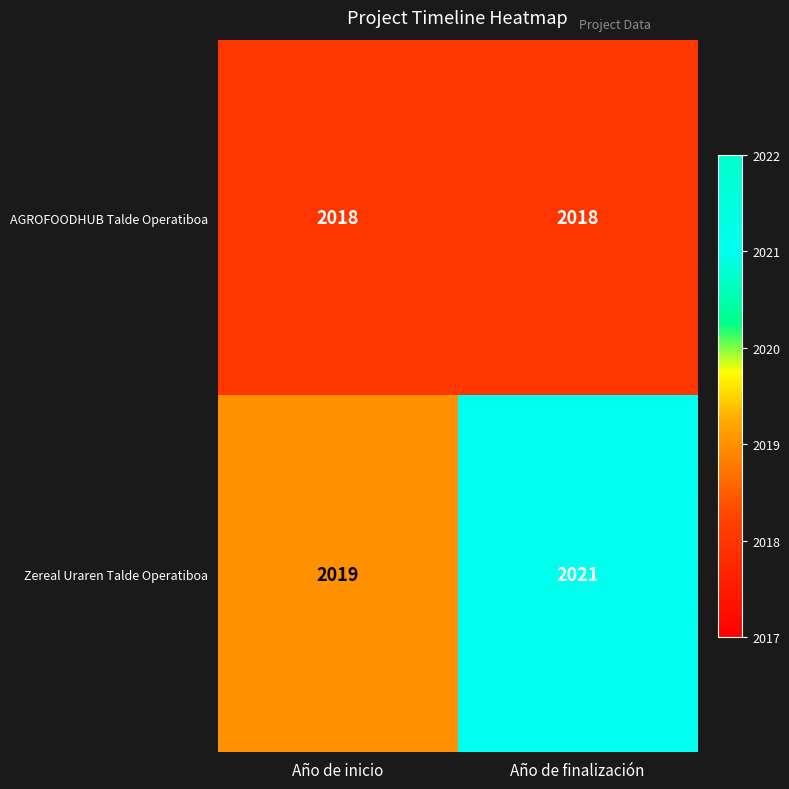

What is the sum of the AGROFOODHUB Talde Operatiboa values at Año de finalización and Año de inicio?

4036